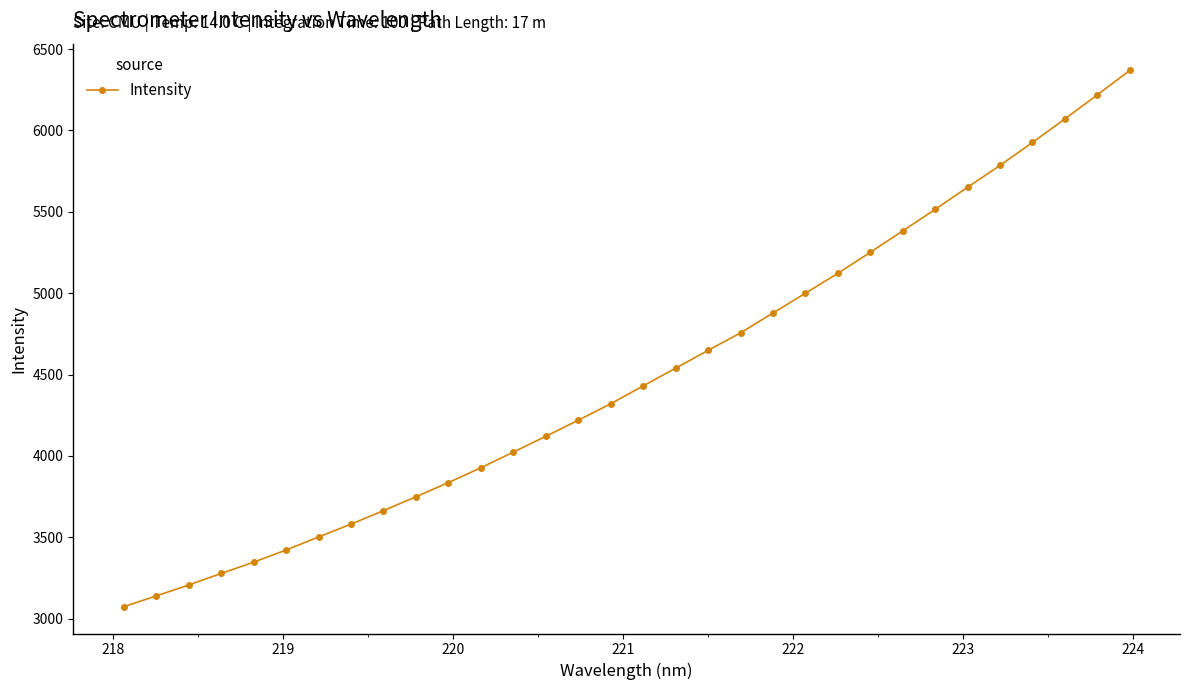

What is the minimum value shown in the chart?

3074.0